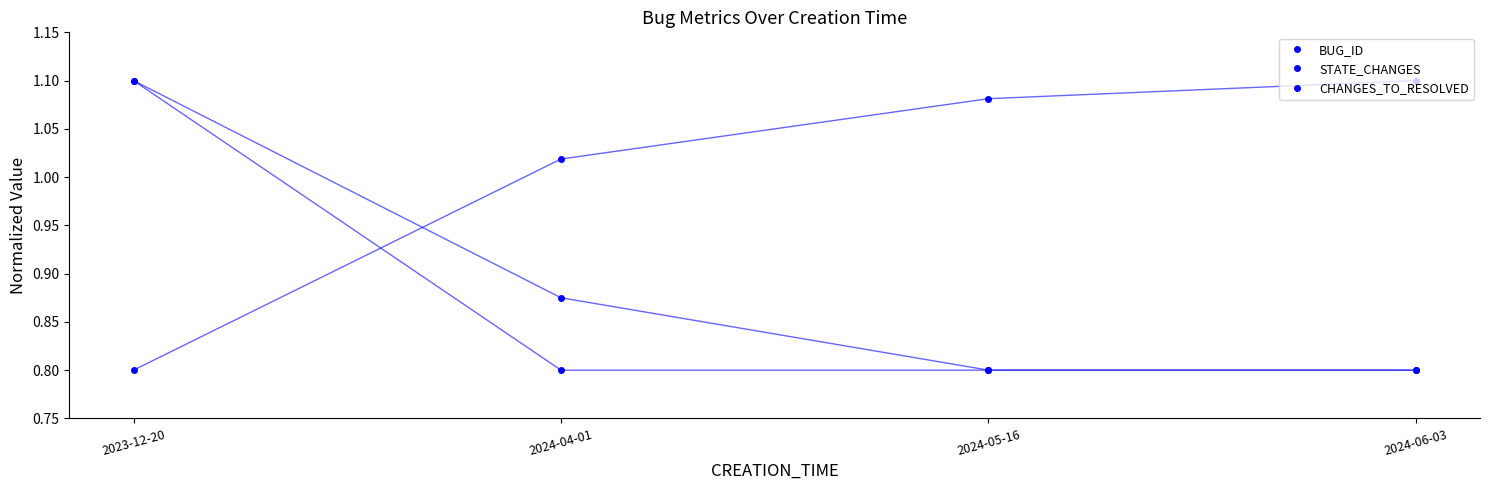

Count the number of data series in this chart.

3